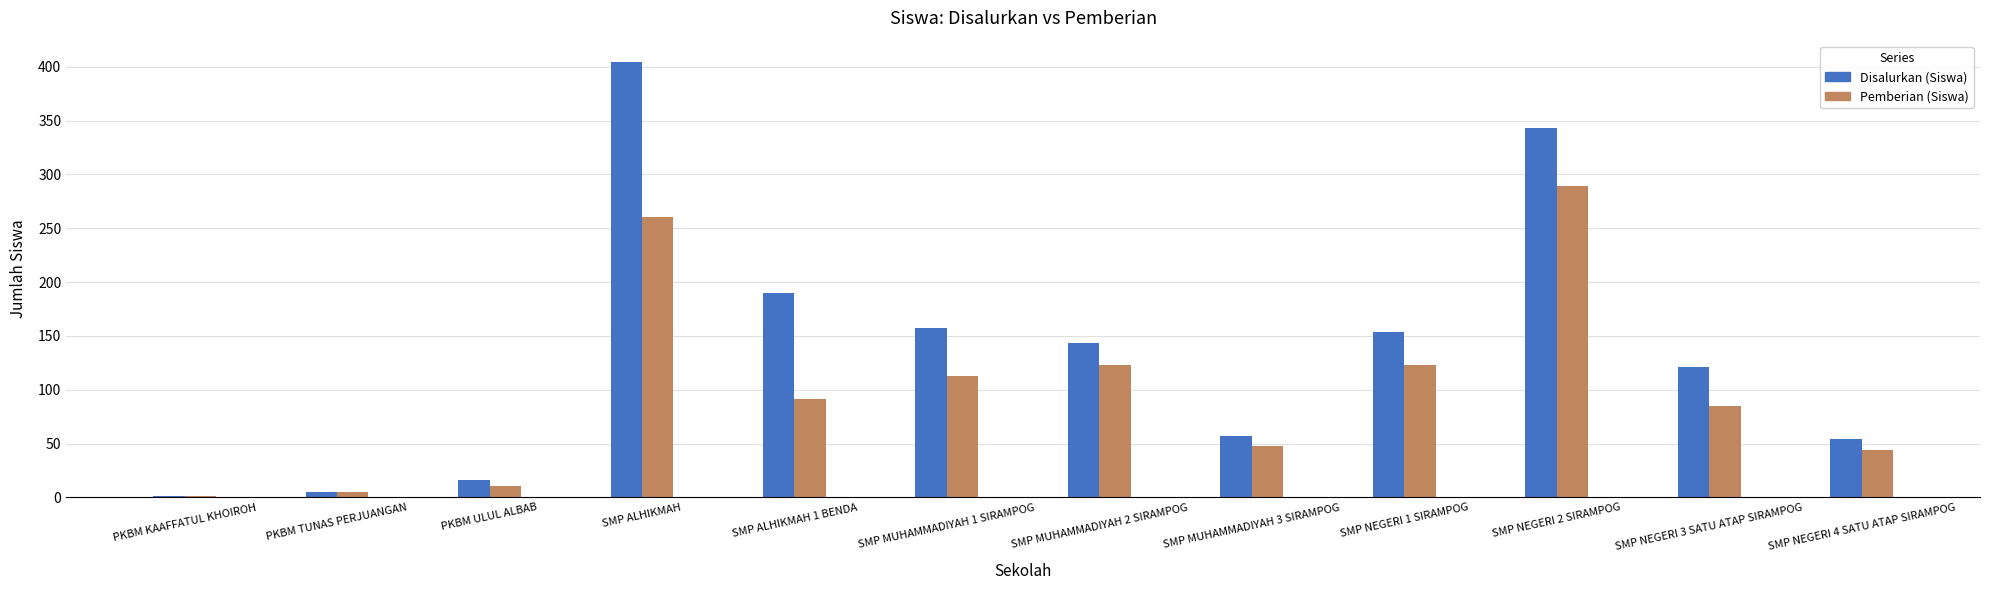

What is the total value across all series at SMP NEGERI 2 SIRAMPOG?

632